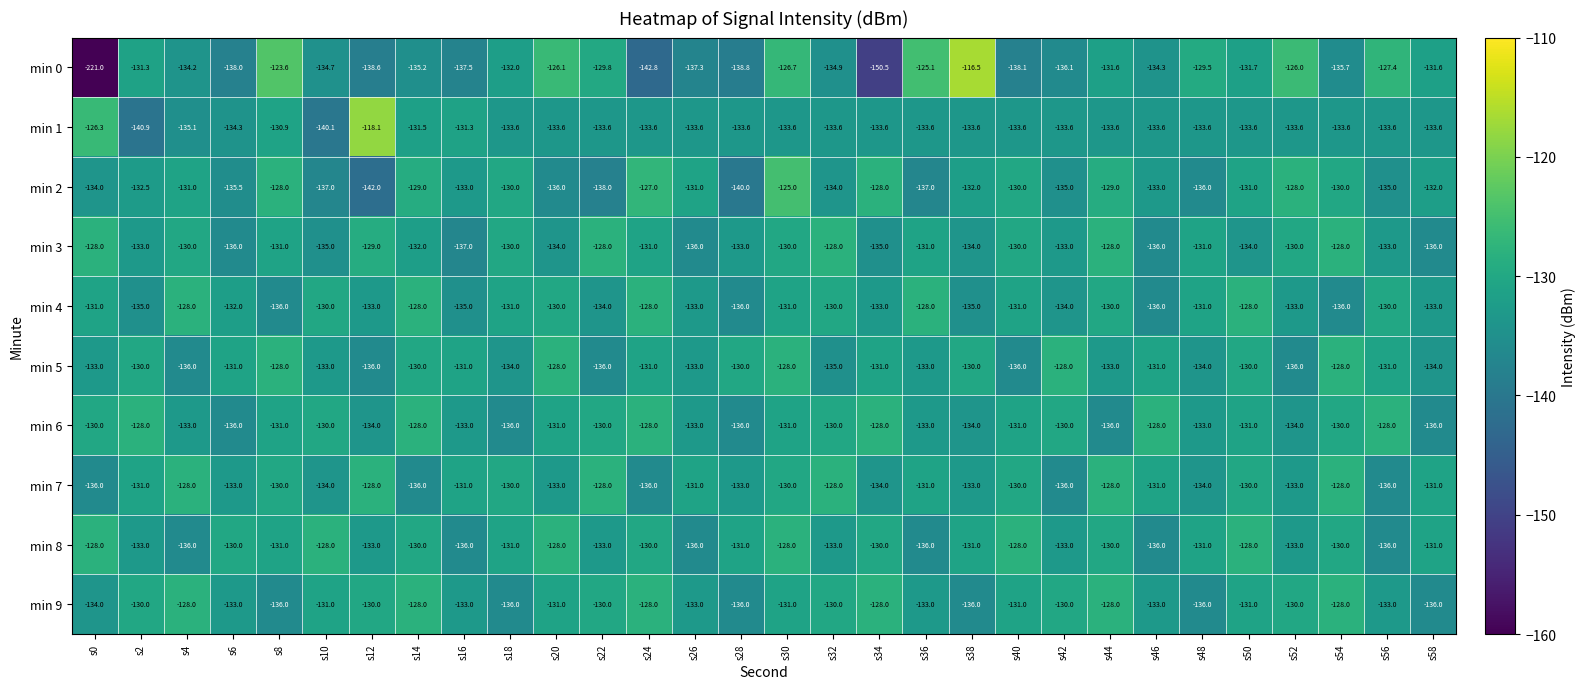

What is the difference between the maximum and minimum values in the min 9 series?

8.0